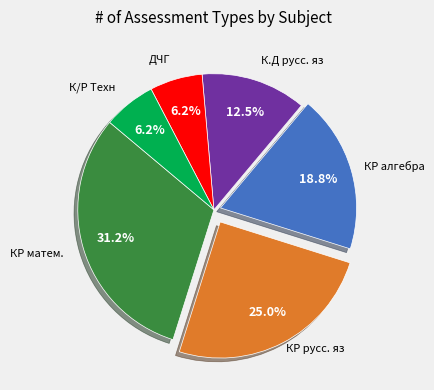

Does any single category account for the majority?

No